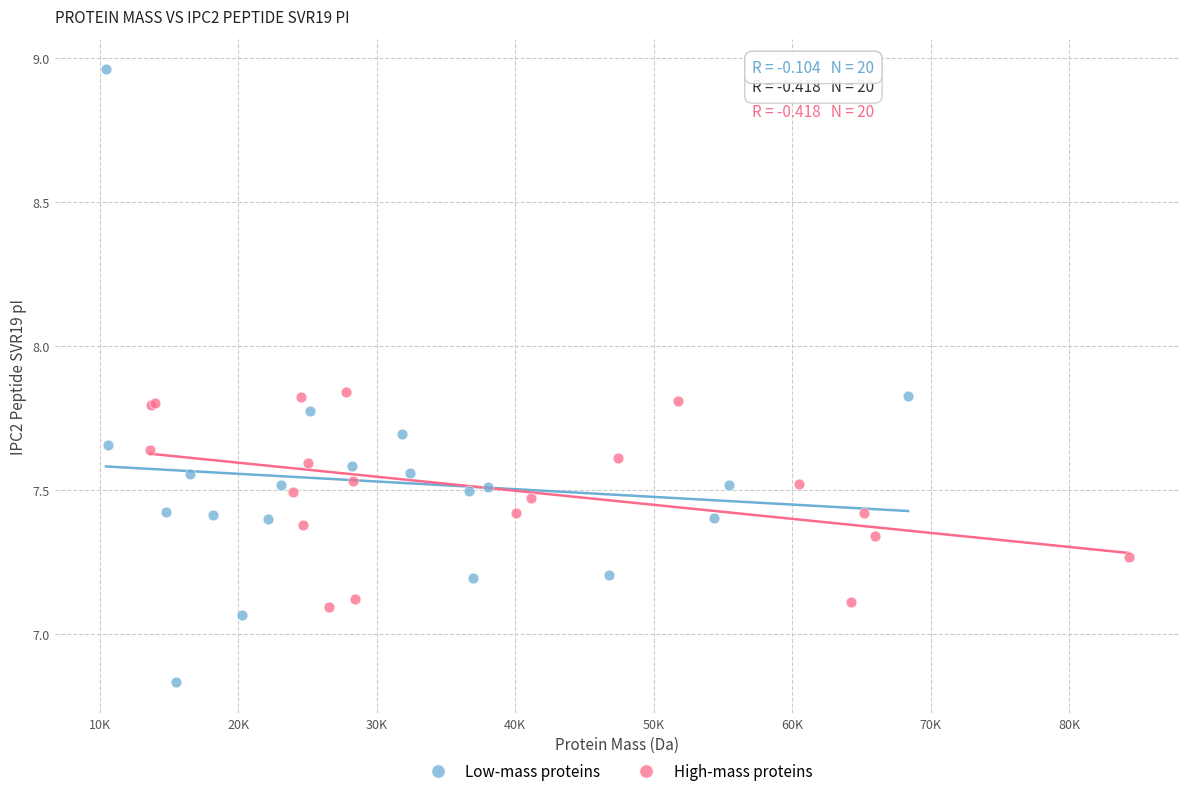

Which series reaches the minimum Y coordinate?

Low-mass proteins